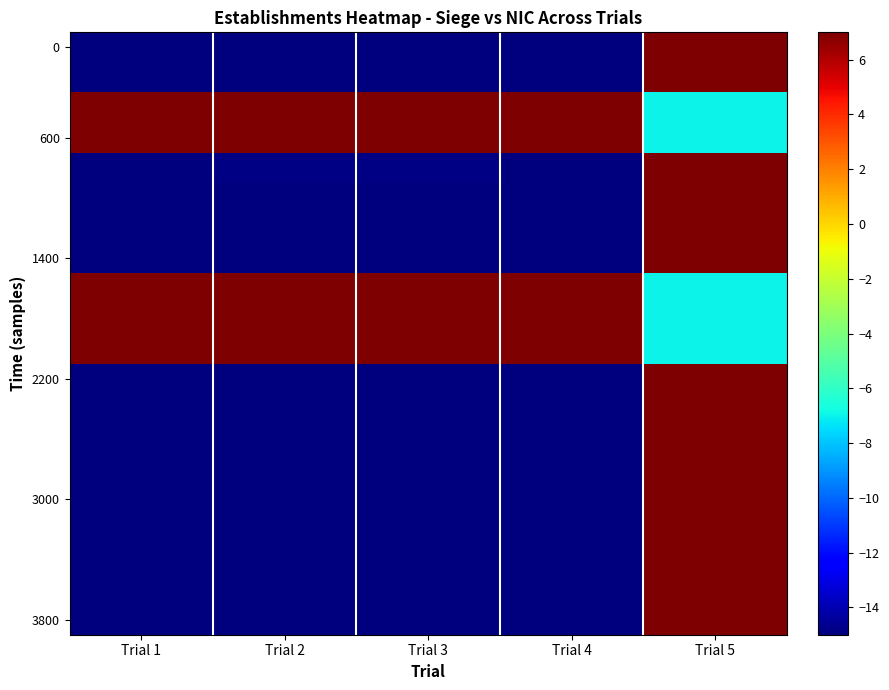

What is the total value across all series at Trial 1?

-150.0